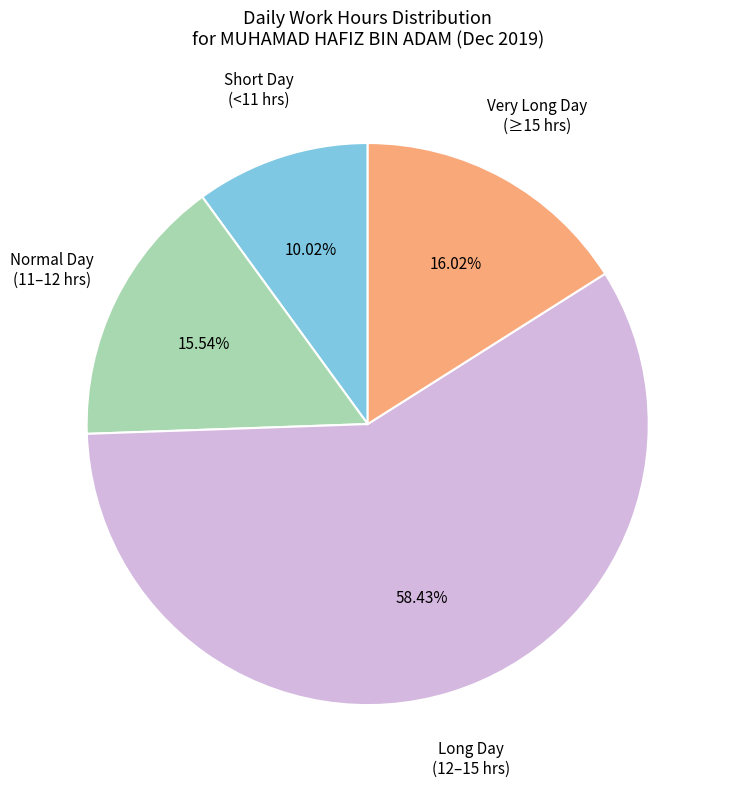

To the nearest percent, what is the average slice percentage?

25%